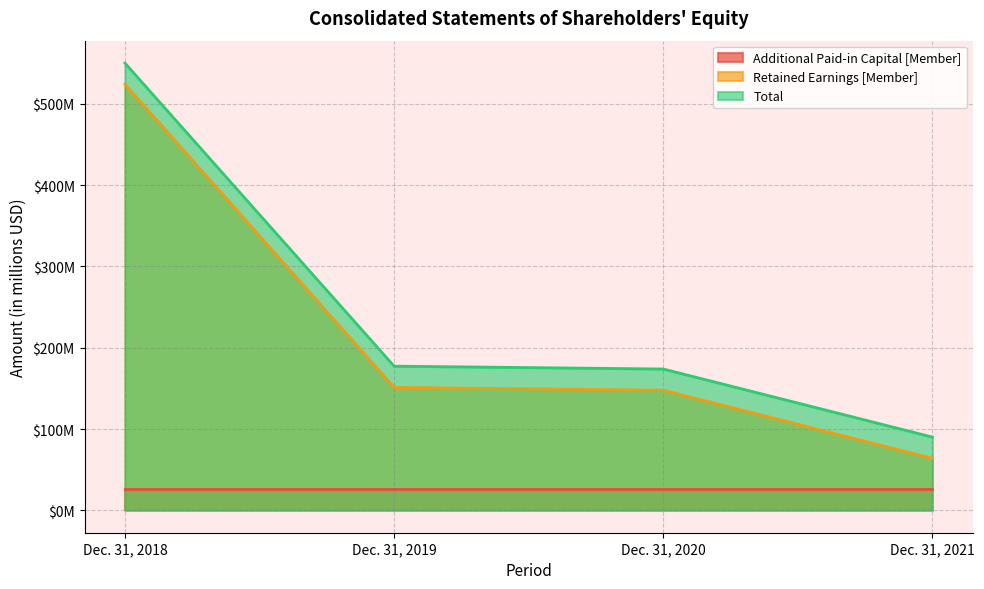

True or false: Total and Retained Earnings [Member] intersect in this chart.

False